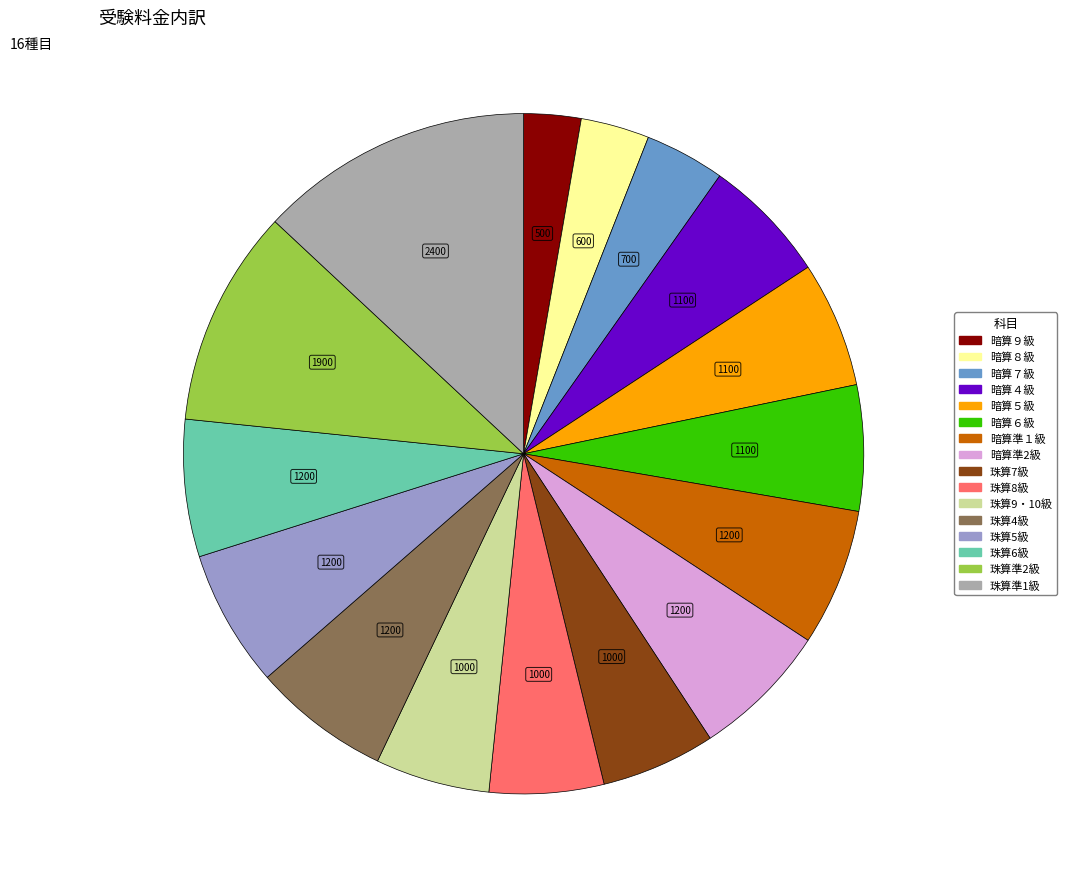

Does any single category account for the majority?

No